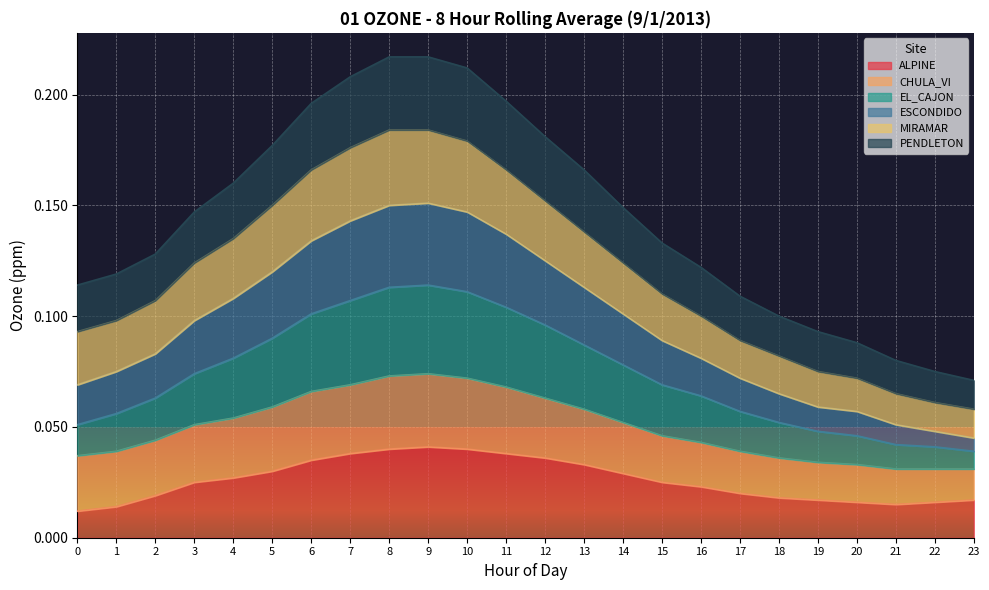

Is it true that ALPINE equals 0.0 at 13?

True